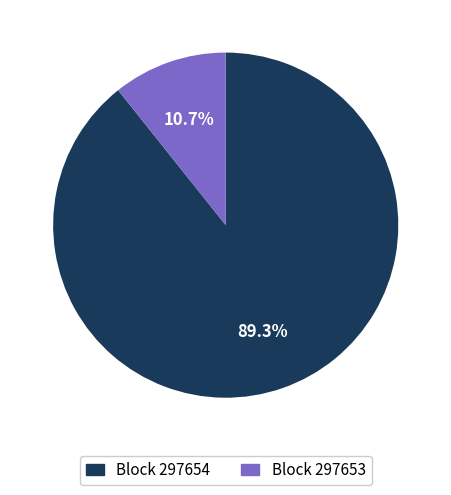

Is there a majority slice in this chart?

Yes